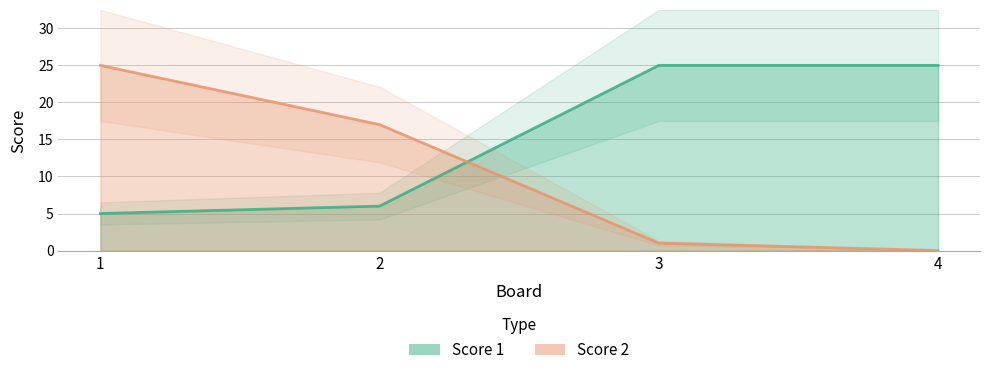

Which series has the widest spread of values?

Score 2